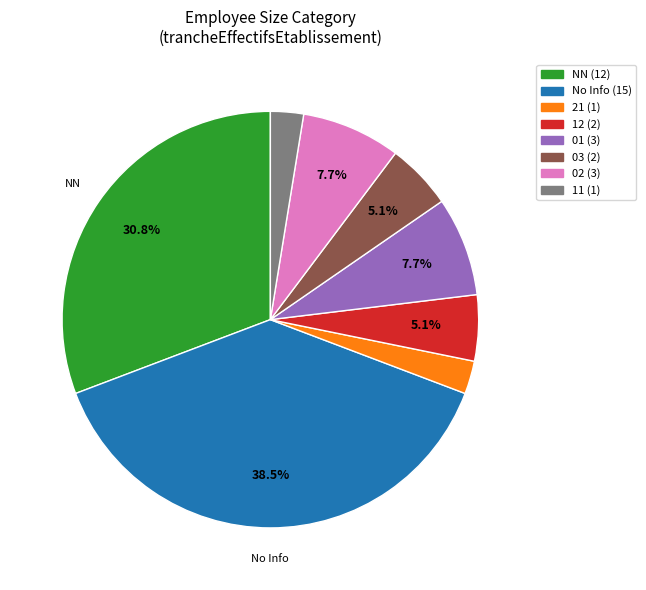

Count the number of slices in the pie.

8